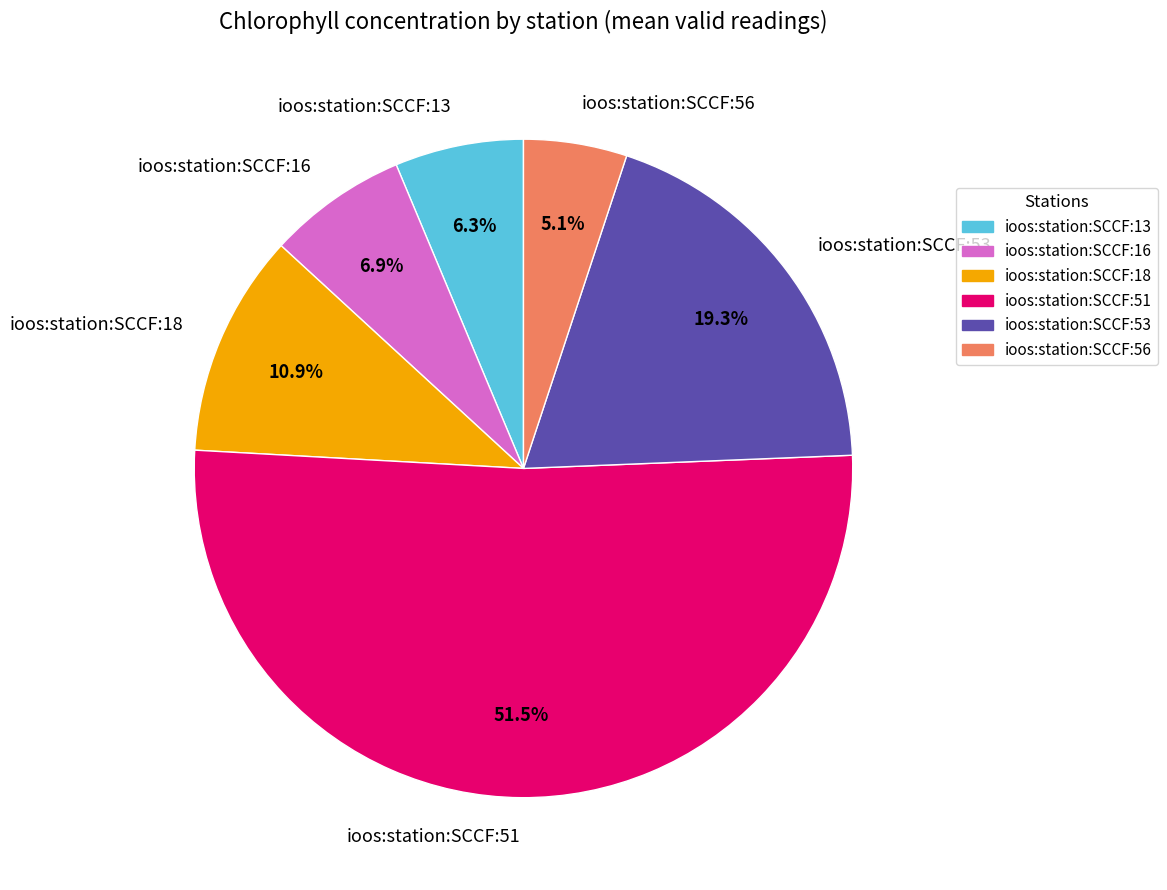

What percentage is the ioos:station:SCCF:13 slice, to the nearest percent?

6%